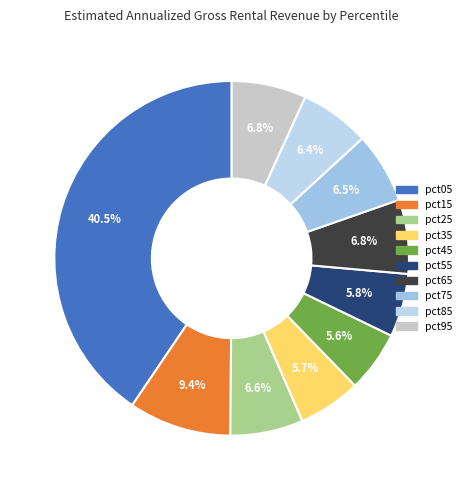

Which category has the biggest portion of the pie?

pct05